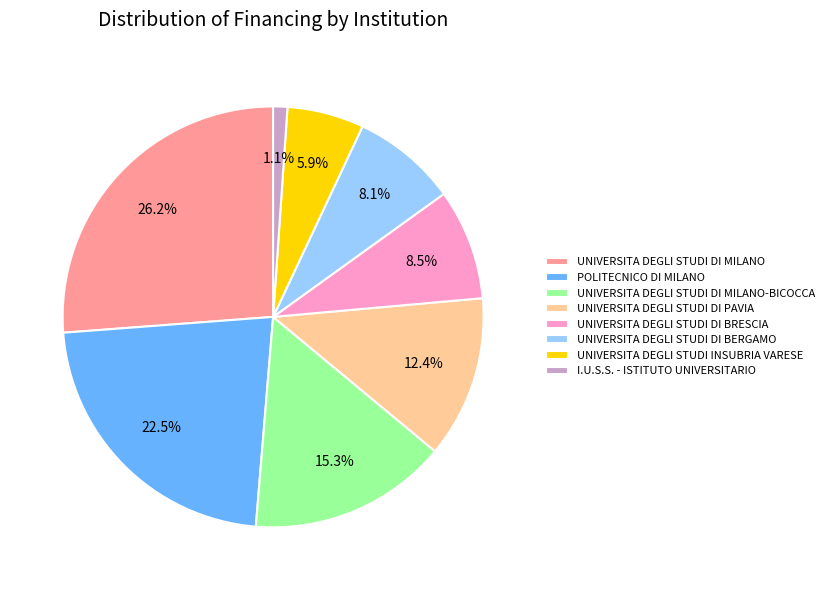

Between I.U.S.S. - ISTITUTO UNIVERSITARIO and UNIVERSITA DEGLI STUDI DI BERGAMO, which is larger?

UNIVERSITA DEGLI STUDI DI BERGAMO